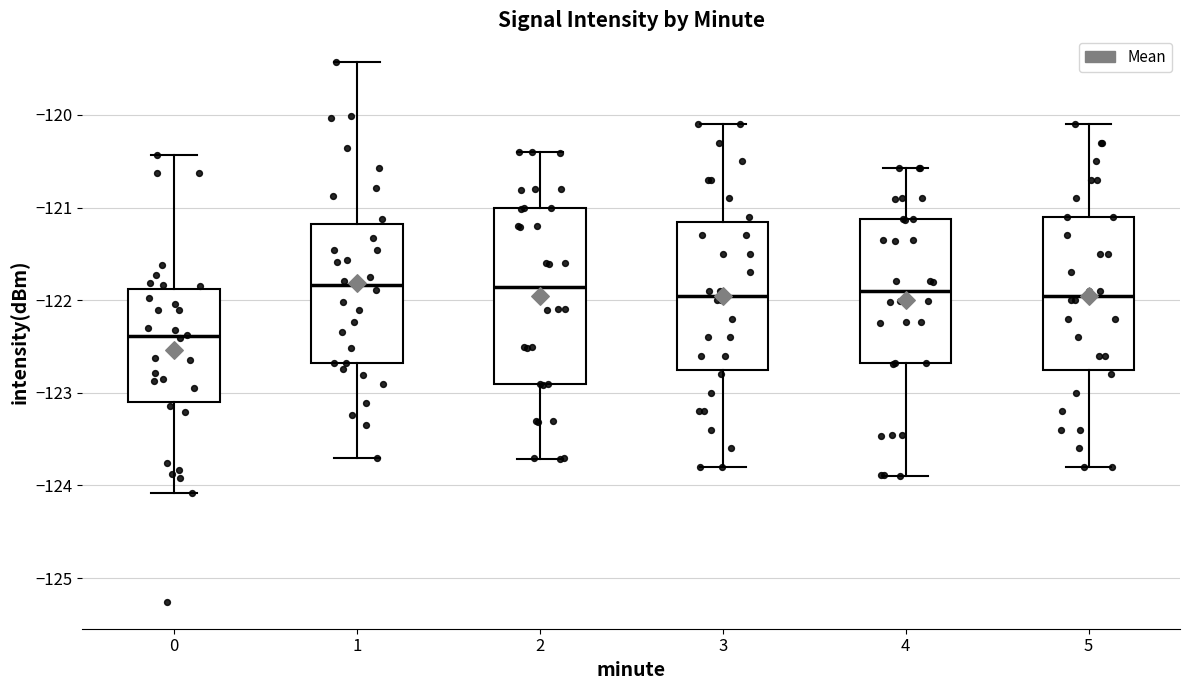

Which box's median line is the lowest?

0